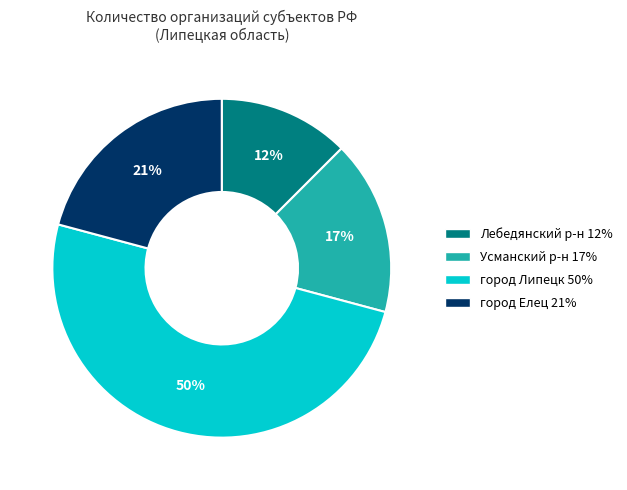

To the nearest percent, what is the average slice percentage?

25%